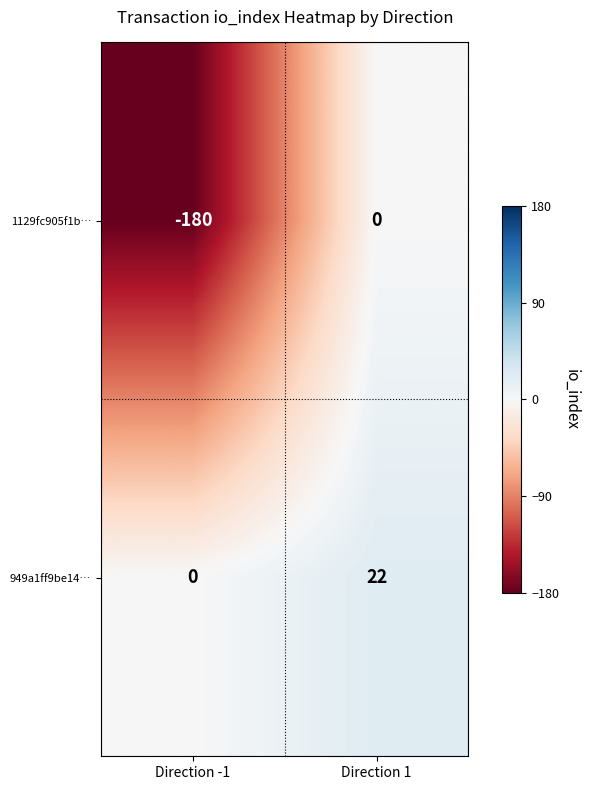

What is the total value across all series at Direction 1?

22